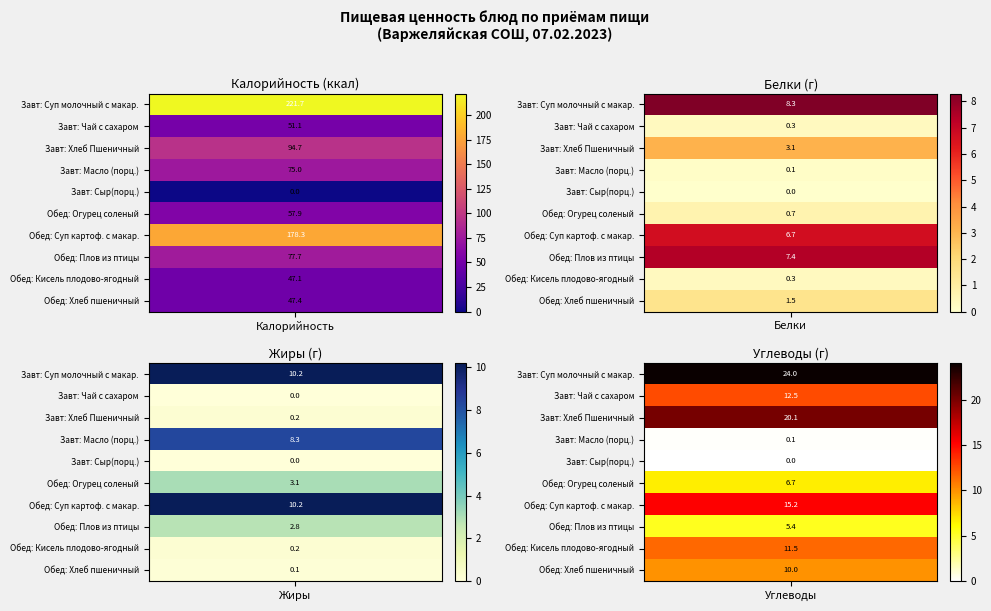

The Завтрак series shows 75.1 at 0. True or false?

False